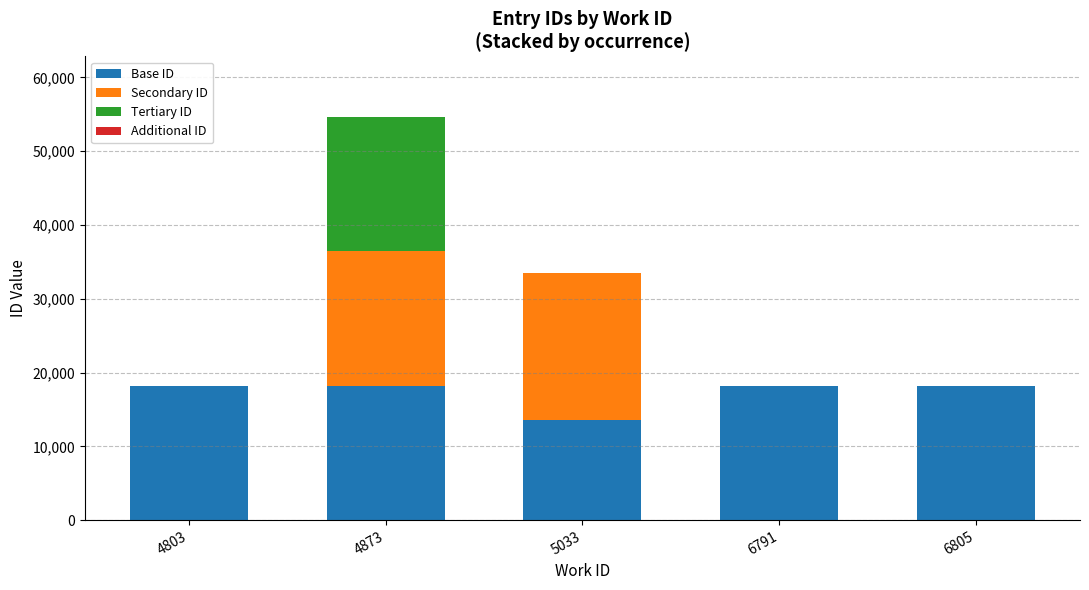

What is the sum of the Base ID values at 6791 and 4873?

36318